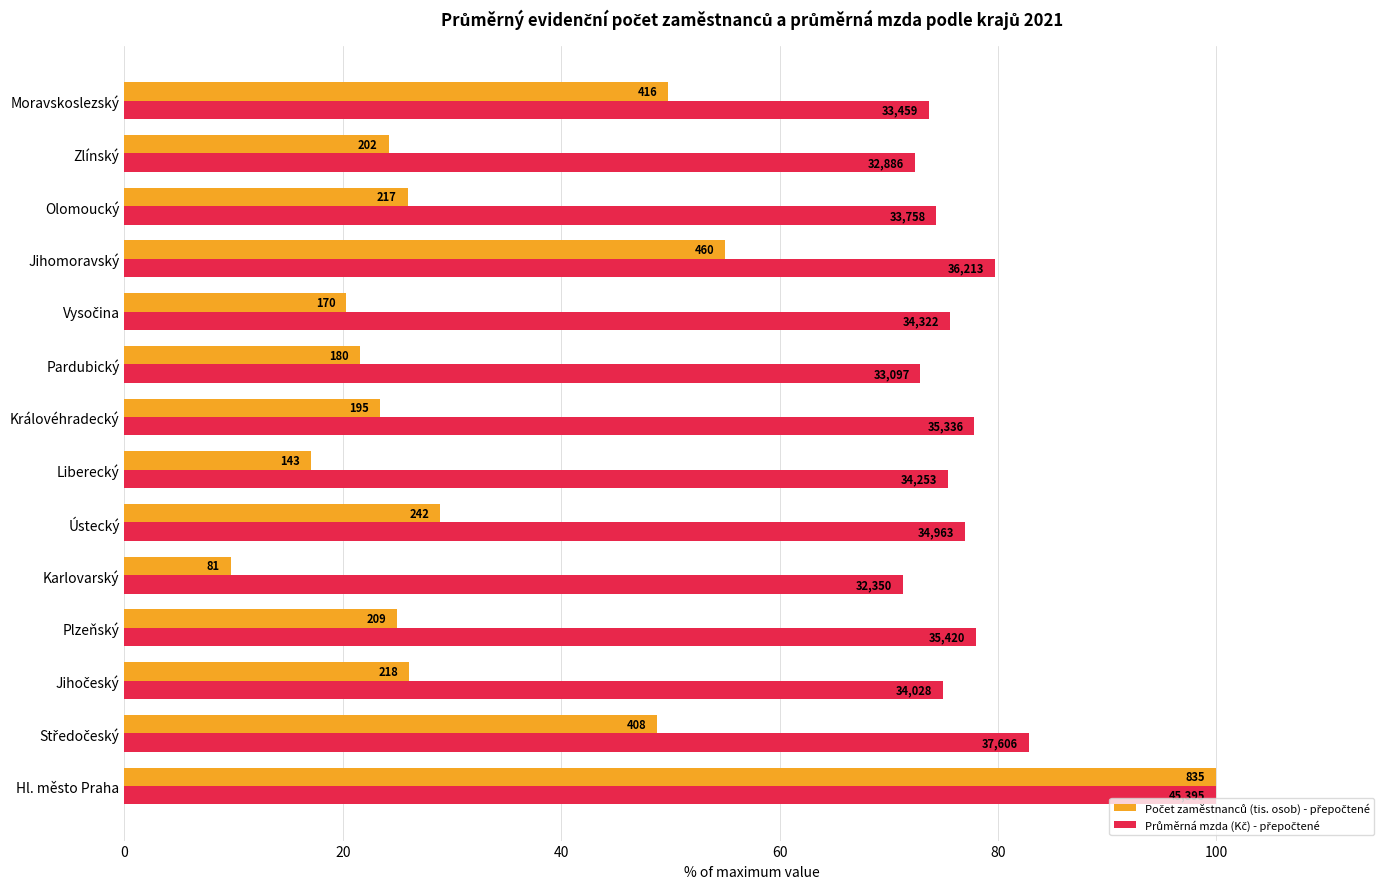

Reading left to right, transcribe all the data shown in this chart.

Počet zaměstnanců (tis. osob) - přepočtené: 100.0	48.8	26.1	25.0	9.7	28.9	17.1	23.4	21.6	20.3	55.0	25.9	24.2	49.8
Průměrná mzda (Kč) - přepočtené: 100.0	82.8	75.0	78.0	71.3	77.0	75.5	77.8	72.9	75.6	79.8	74.4	72.4	73.7